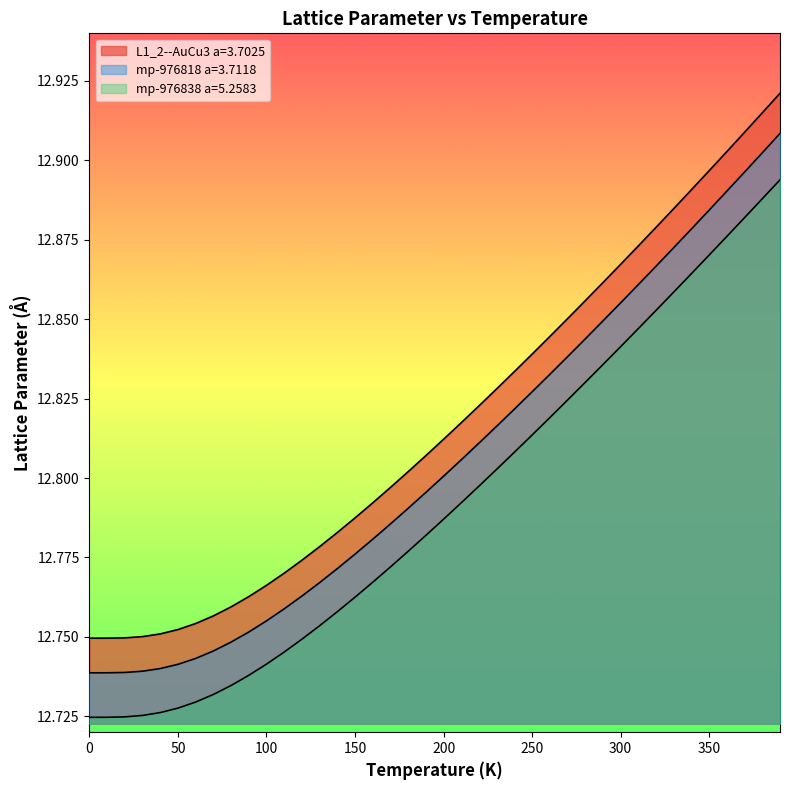

Is it true that mp-976818 a=3.7118 equals 4.2 at 150?

False